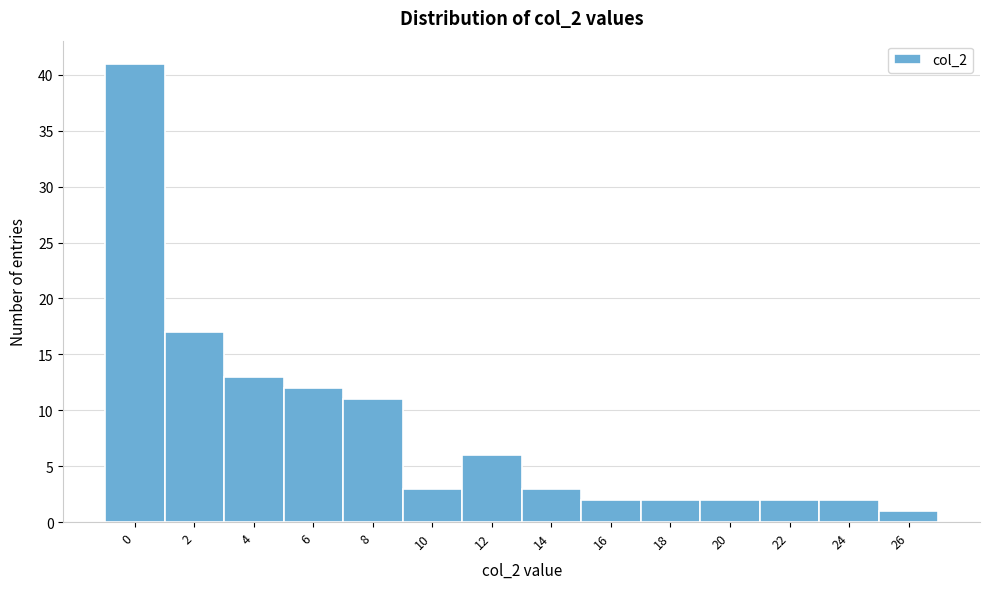

Reading left to right, extract all data points from this chart.

41	17	13	12	11	3	6	3	2	2	2	2	2	1